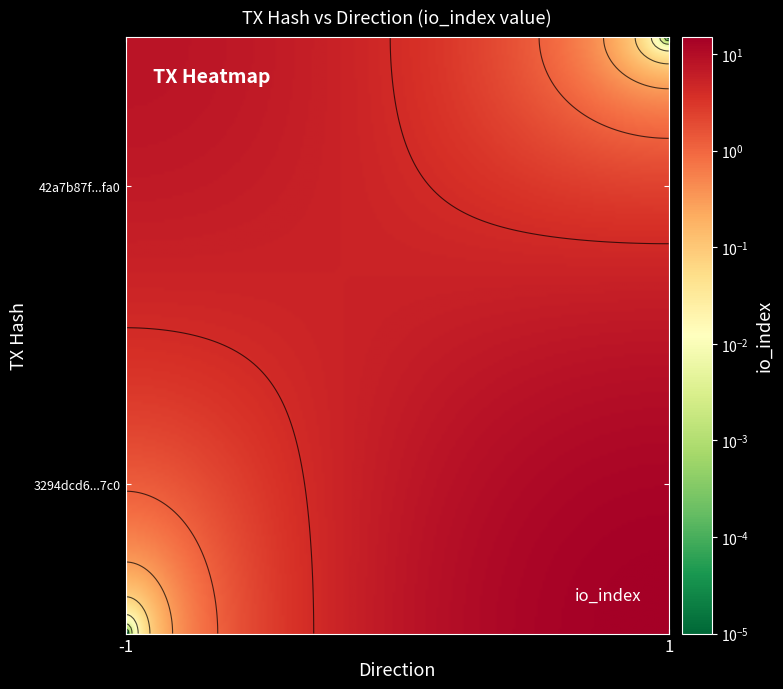

Reading left to right, transcribe all the data shown in this chart.

42a7b87f258e0d0824b3d4c9fd17c1922559fa0: -1	8
3294dcd60cc9796baa7fe12d940cc8dd719eb7c: 1	15